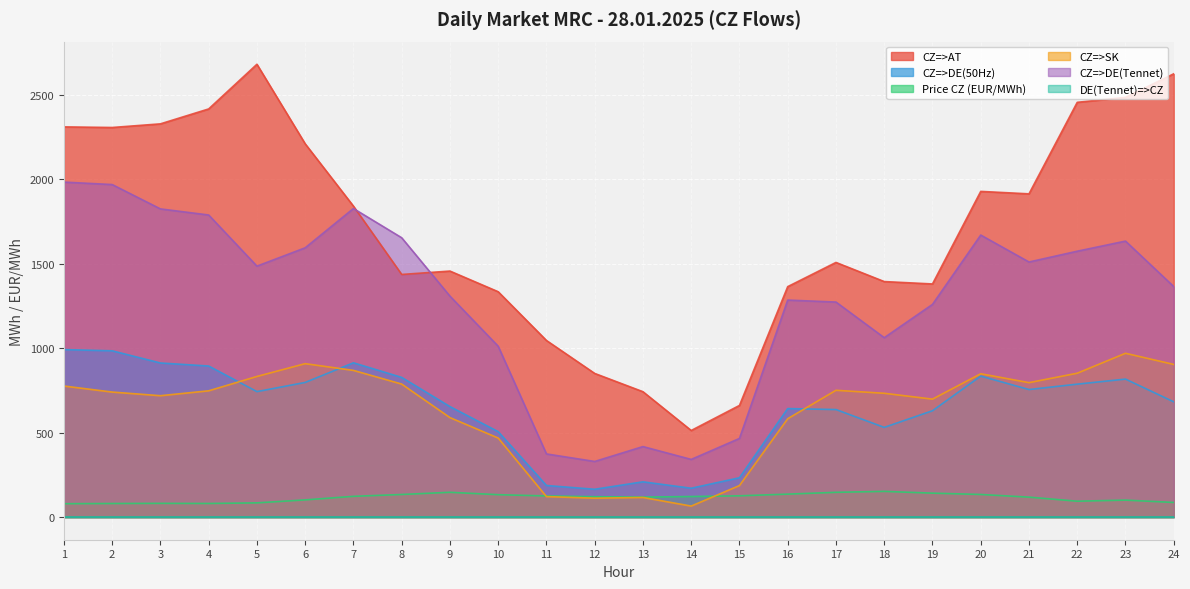

Reading left to right, list all the values displayed in this chart.

CZ=>AT: 1=2310.9	2=2307.3	3=2328.8	4=2417.2	5=2681.8	6=2210.7	7=1841.6	8=1436.9	9=1457.0	10=1334.6	11=1045.9	12=850.7	13=742.5	14=512.8	15=661.2	16=1364.8	17=1508.1	18=1394.8	19=1380.7	20=1928.8	21=1914.3	22=2456.4	23=2485.7	24=2625.4
CZ=>DE(50Hz): 1=992.0	2=984.7	3=912.6	4=894.6	5=743.1	6=797.4	7=913.7	8=827.2	9=654.3	10=505.9	11=187.0	12=164.7	13=208.8	14=170.8	15=232.9	16=642.6	17=636.8	18=531.2	19=629.8	20=835.1	21=755.4	22=787.3	23=817.2	24=682.5
Price CZ (EUR/MWh): 1=79.2	2=80.4	3=81.3	4=80.6	5=84.2	6=101.8	7=122.9	8=133.8	9=146.8	10=132.6	11=125.2	12=120.6	13=118.2	14=121.8	15=125.9	16=135.9	17=146.7	18=152.2	19=141.8	20=133.9	21=118.1	22=94.0	23=100.5	24=86.7
CZ=>SK: 1=776.1	2=740.4	3=718.8	4=747.8	5=832.8	6=908.6	7=868.7	8=787.7	9=589.2	10=468.1	11=121.3	12=112.0	13=116.1	14=65.1	15=186.7	16=582.6	17=750.9	18=733.2	19=698.5	20=848.8	21=796.1	22=852.0	23=970.1	24=904.0
CZ=>DE(Tennet): 1=1983.9	2=1969.4	3=1825.2	4=1789.1	5=1486.2	6=1594.8	7=1827.5	8=1654.3	9=1308.6	10=1011.8	11=374.0	12=329.4	13=417.6	14=341.5	15=465.8	16=1285.2	17=1273.5	18=1062.4	19=1259.7	20=1670.2	21=1510.7	22=1574.6	23=1634.5	24=1365.1